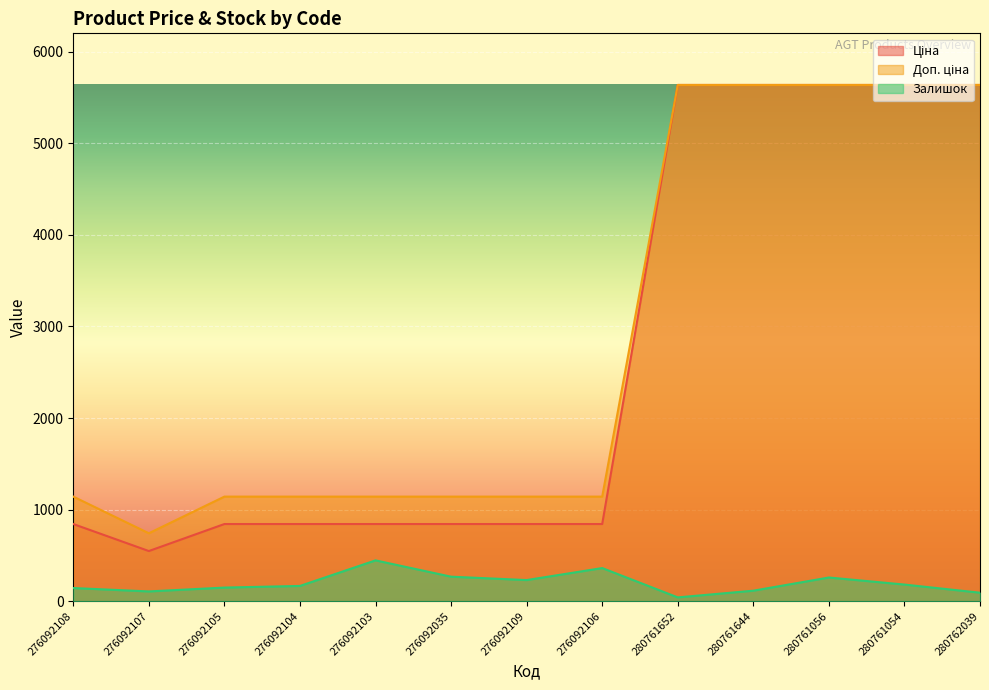

Which label corresponds to the largest value in the chart?

280761652